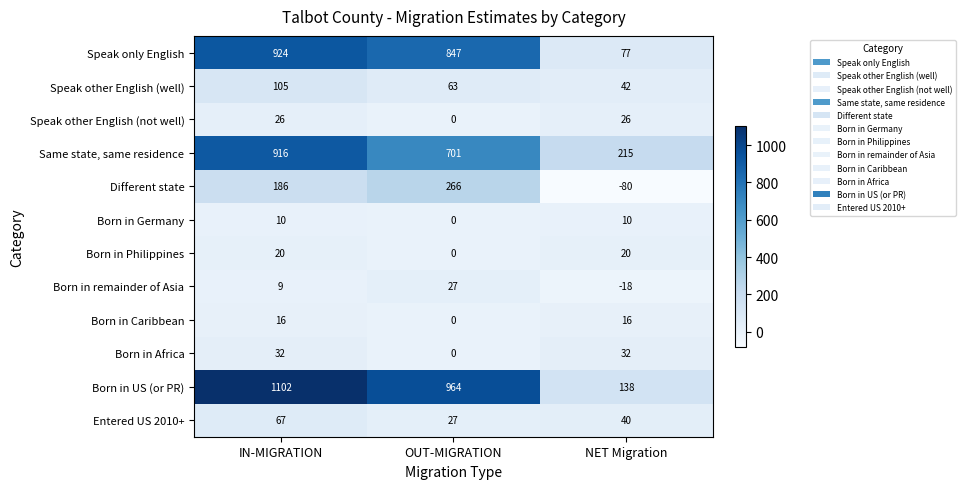

The value of Different state at NET Migration is -80. True or false?

True